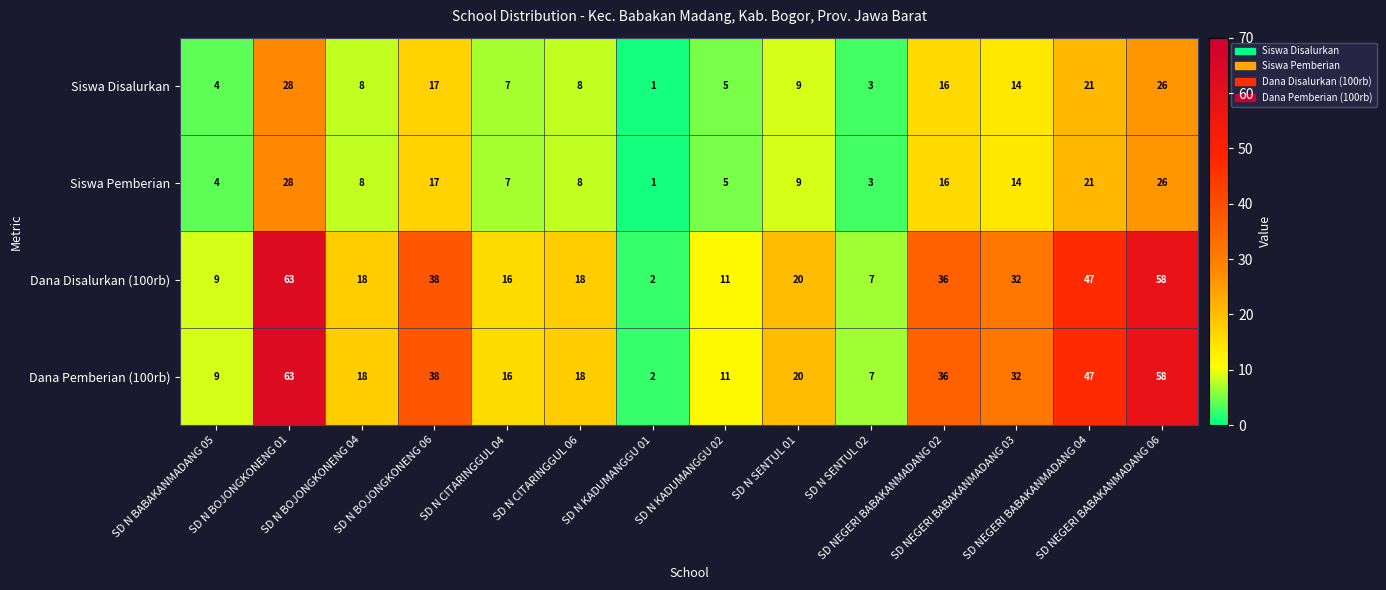

What is the spread (max minus min) of values at SD NEGERI BABAKANMADANG 06?

32